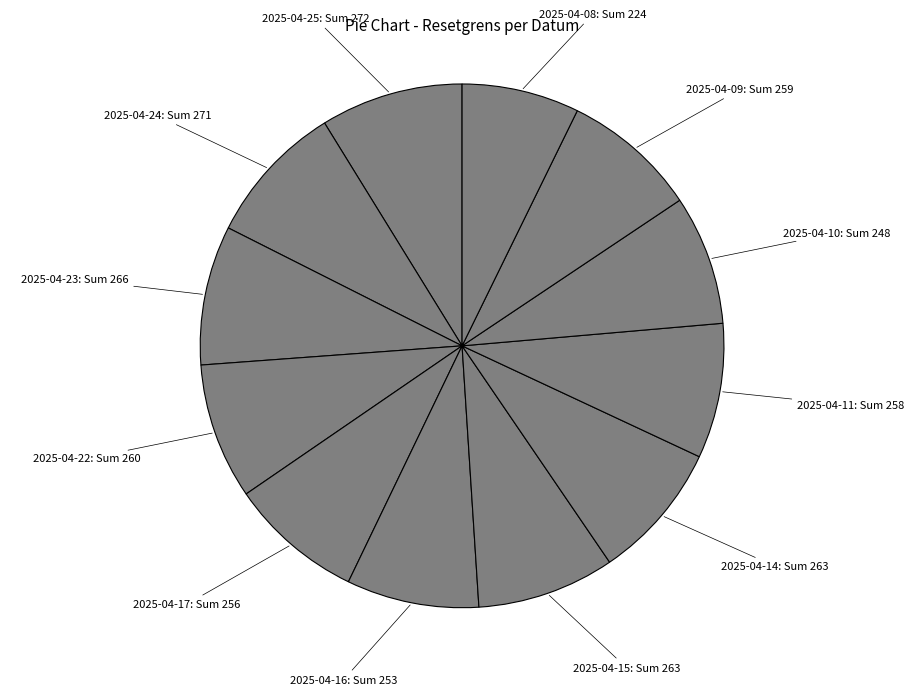

Which category has the smallest portion of the pie?

2025-04-08